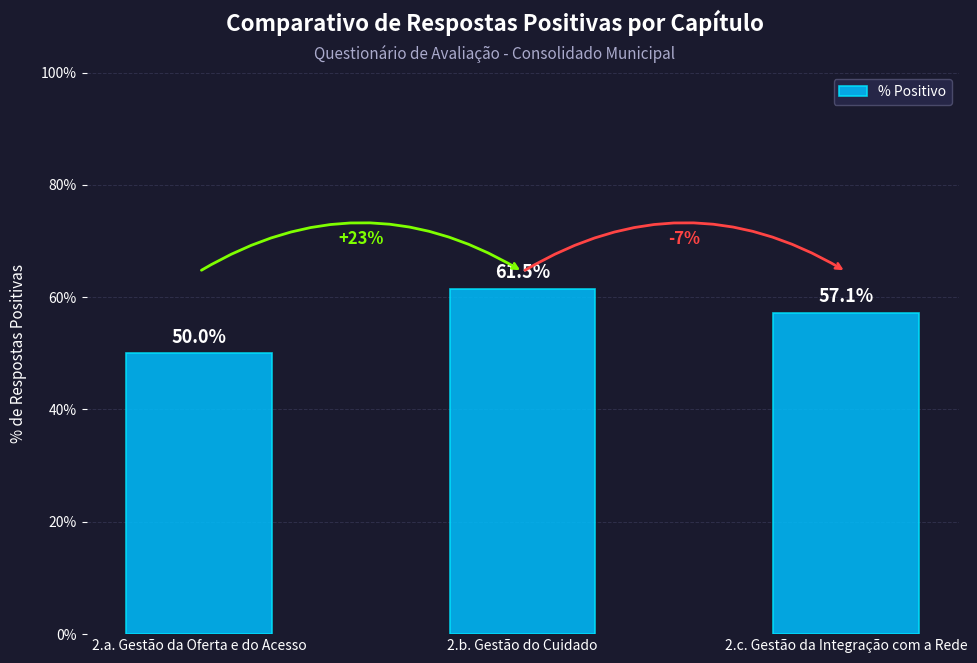

Does the chart contain any negative values?

No